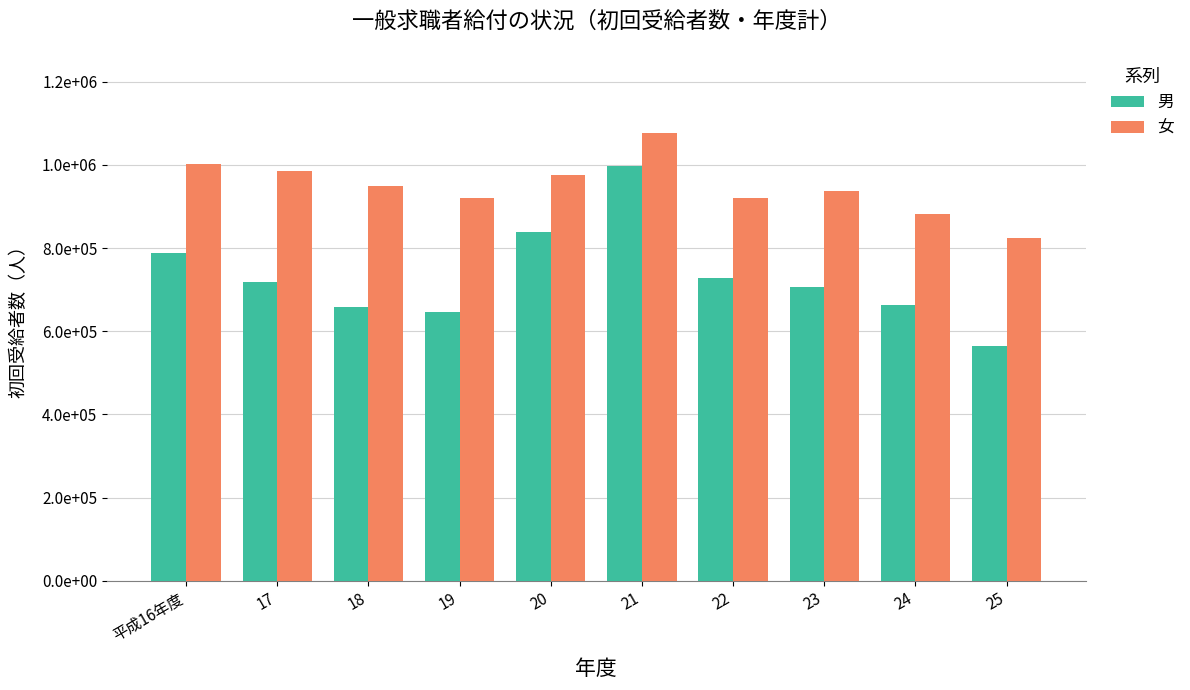

Is it true that 男 equals 787813 at 平成16年度?

True